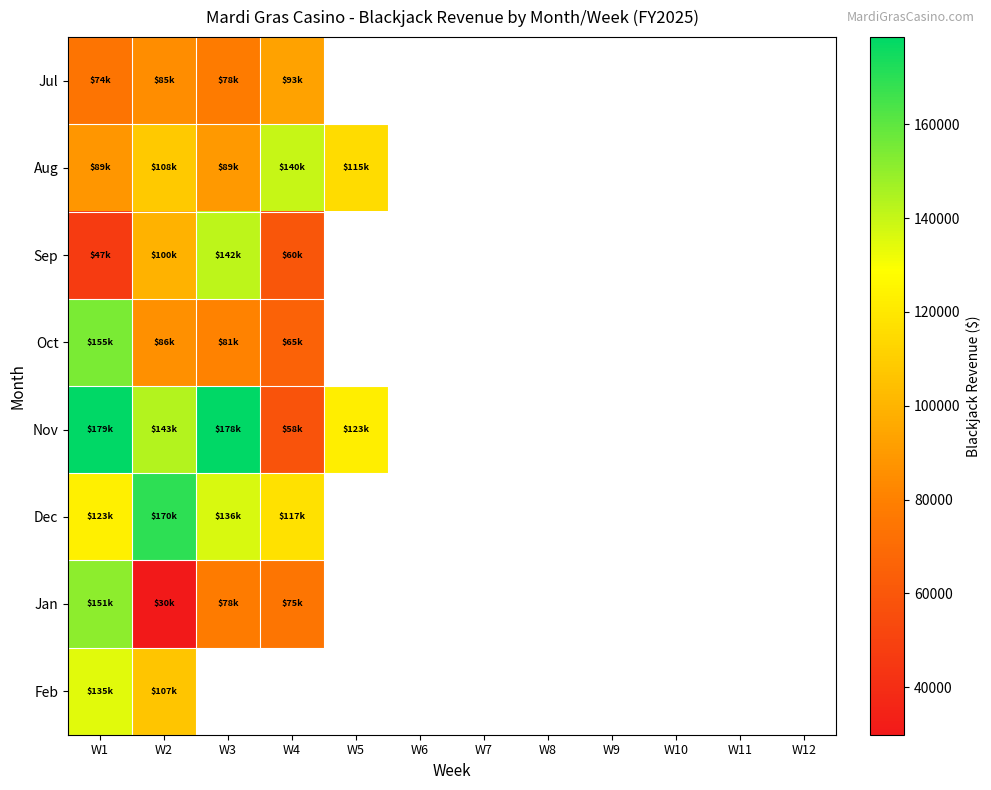

The Jan series shows 74662.0 at W4. True or false?

True